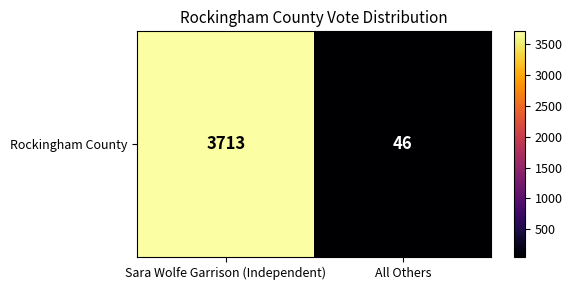

Which category has the highest value across all series?

Sara Wolfe Garrison (Independent)